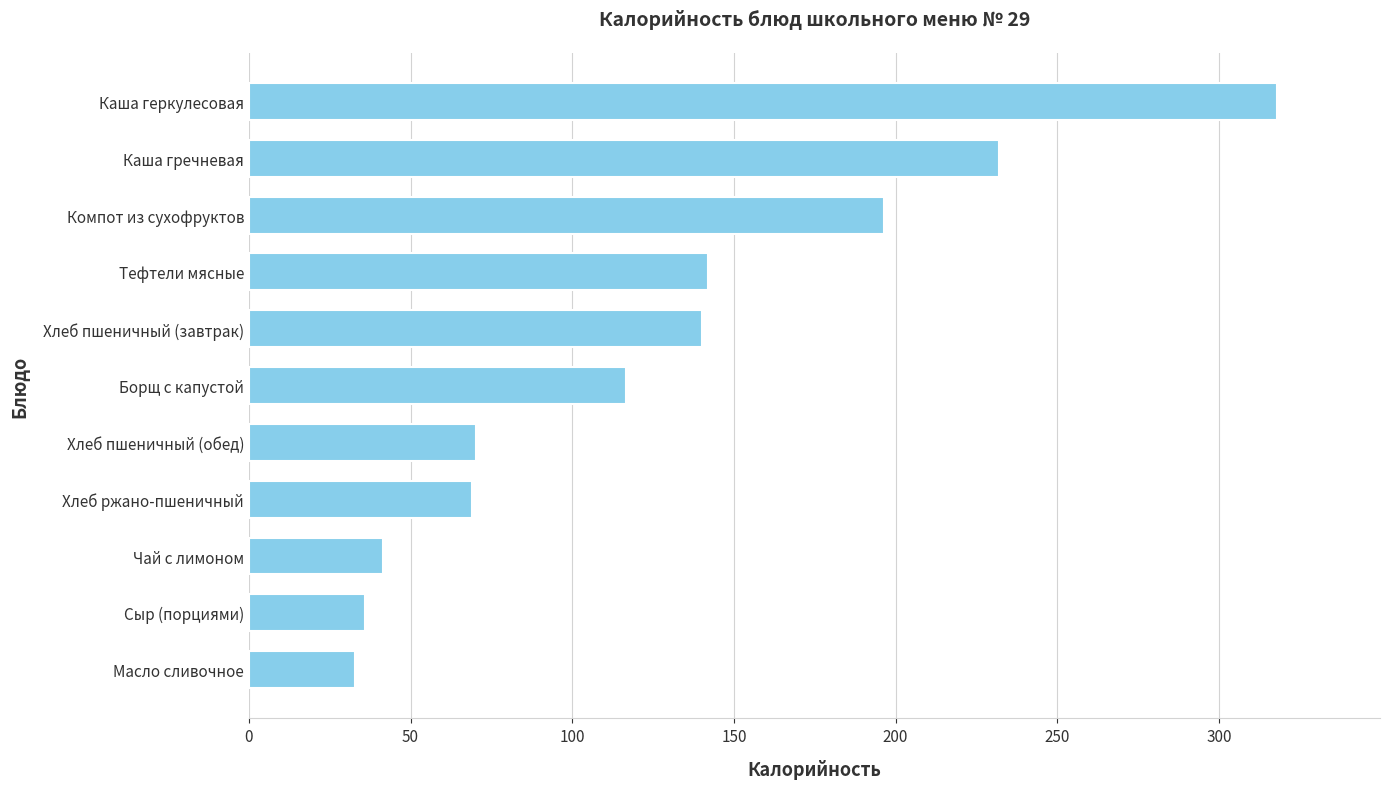

What is the smallest value displayed?

32.9